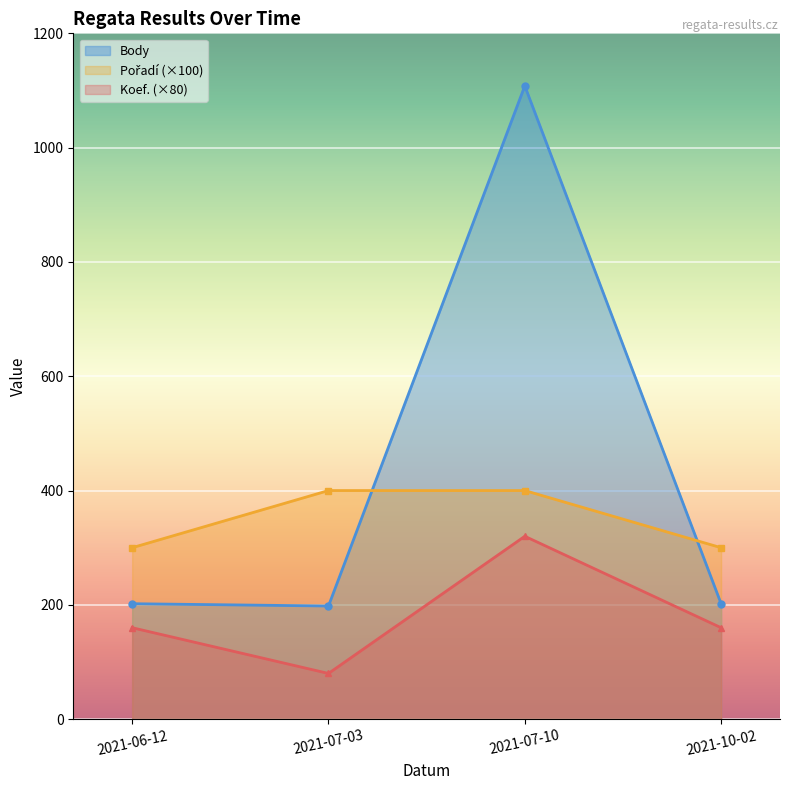

What is the sum of the Pořadí values at 2021-07-10 and 2021-07-03?

800